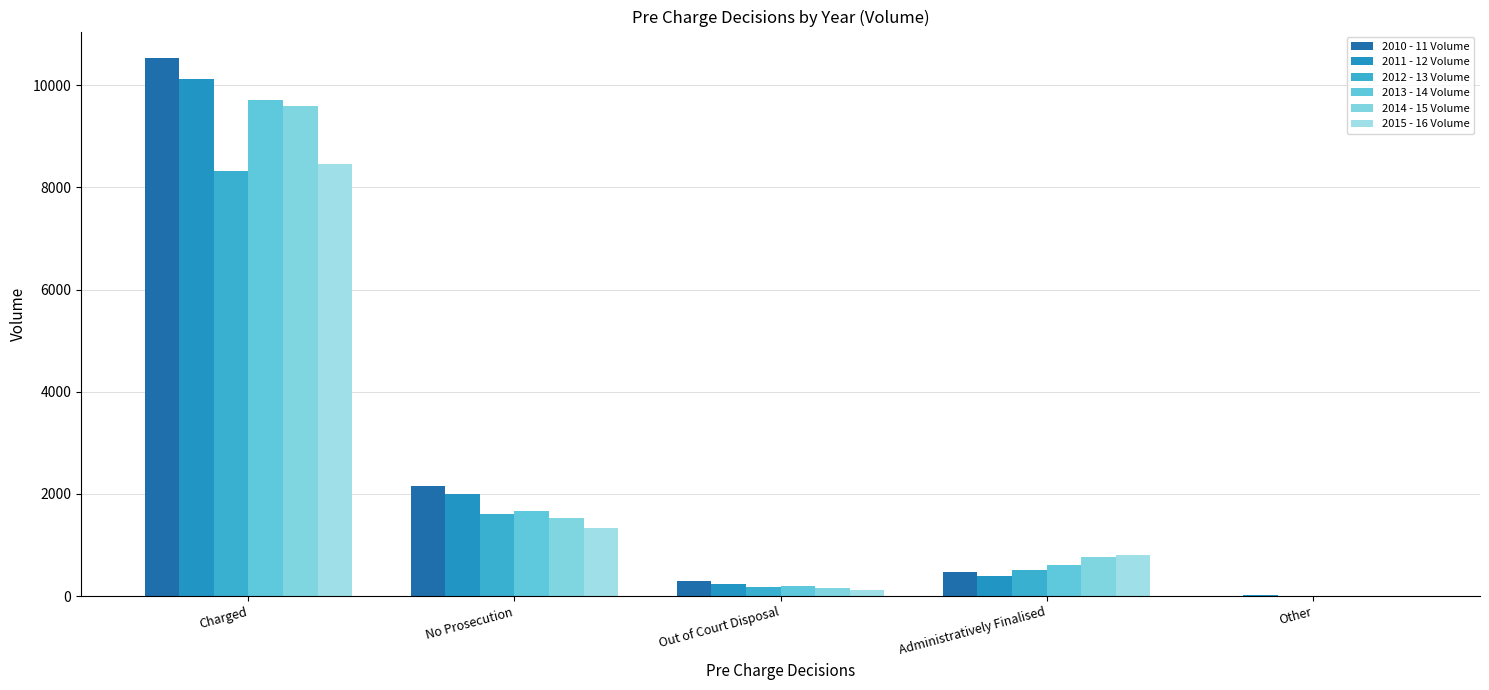

The 2012 - 13 Volume series shows 8323 at Charged. True or false?

True